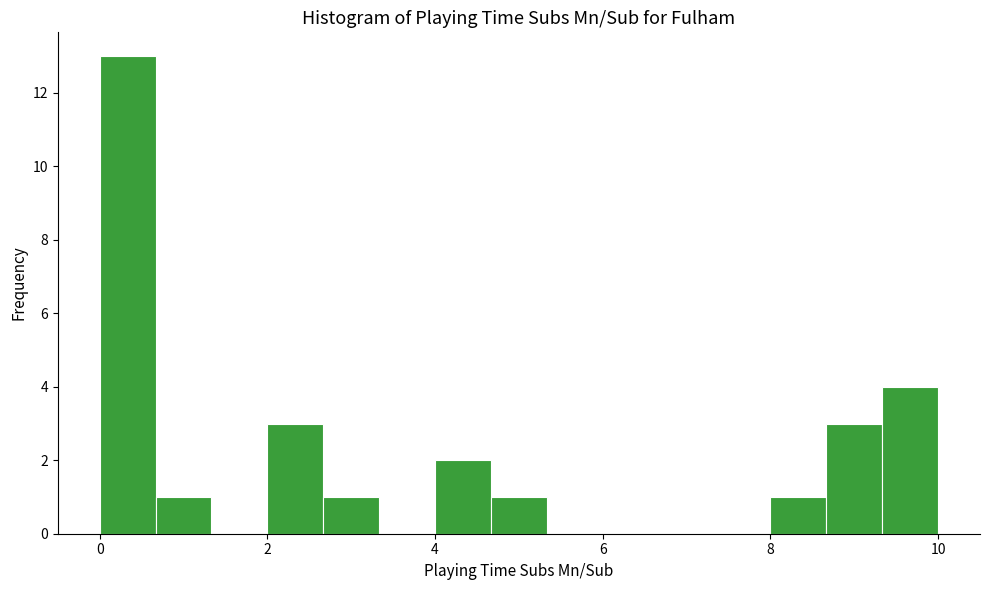

Read against the x-axis, roughly where is the centre of the tallest bar?

0.4